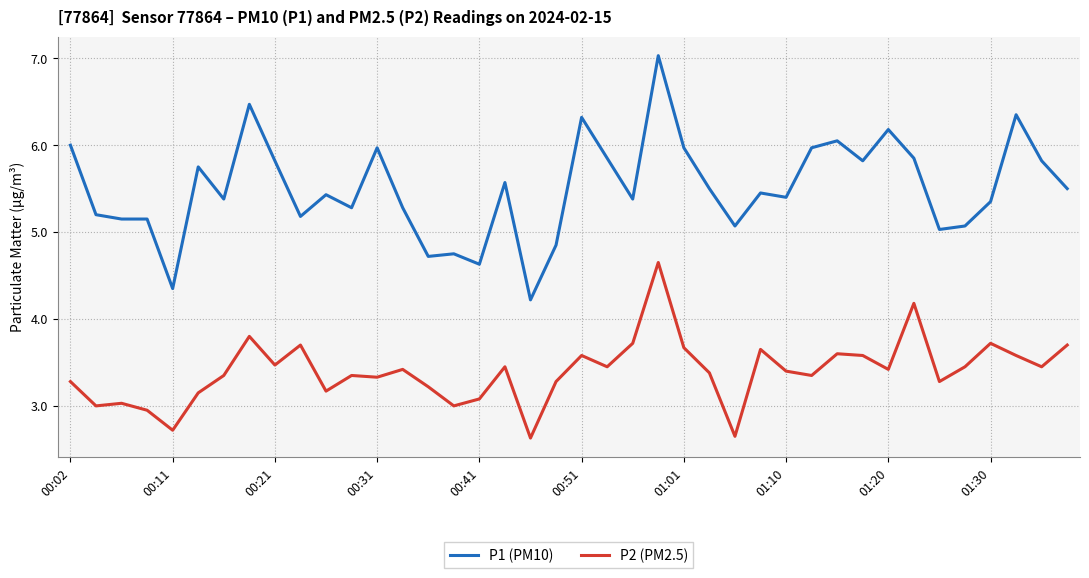

What is the difference between the maximum and minimum values in the P2 (PM2.5) series?

2.0